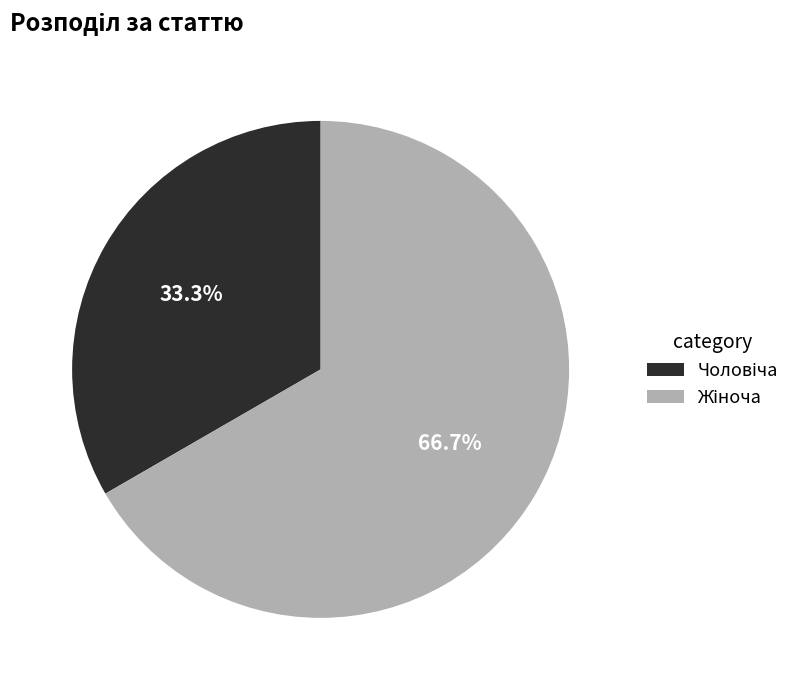

Is there a majority slice in this chart?

Yes